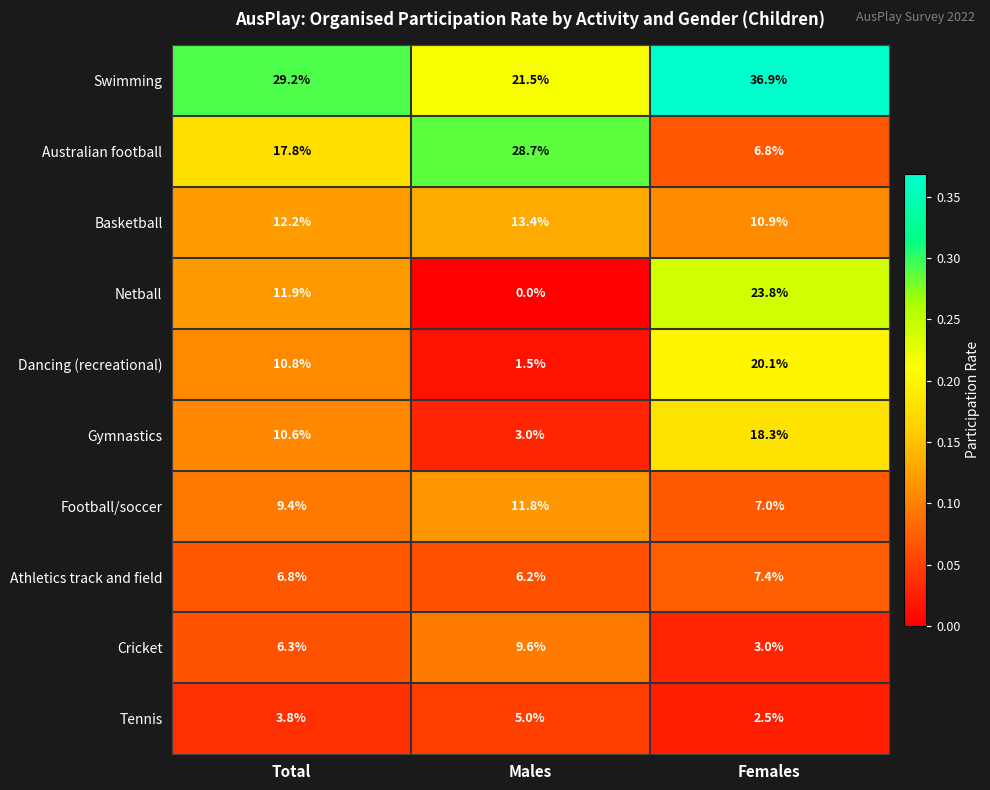

Rank the series by their maximum value, from highest to lowest.

Swimming, Australian football, Netball, Dancing (recreational), Gymnastics, Basketball, Football/soccer, Cricket, Athletics track and field, Tennis